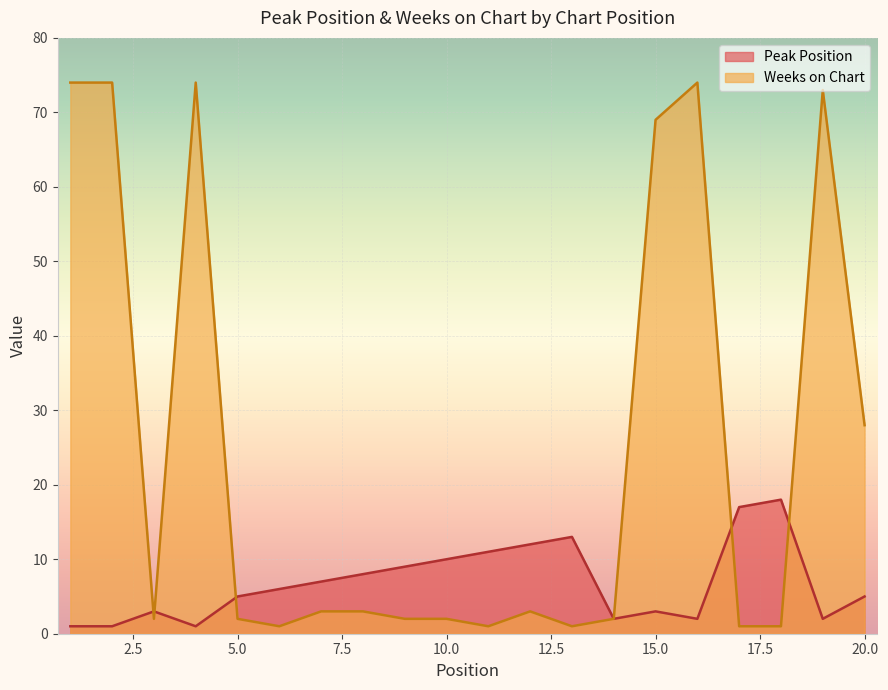

True or false: Weeks on Chart has more than 2 points higher than both neighbors.

True